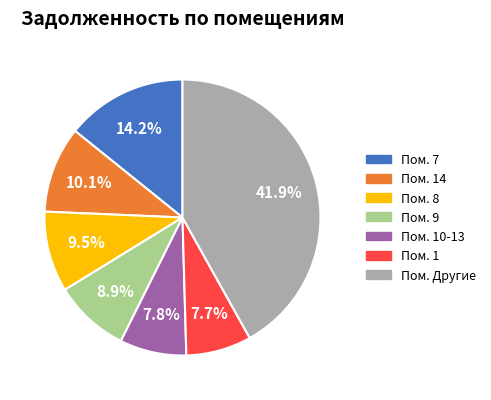

Is there any slice that represents more than half of the pie?

No